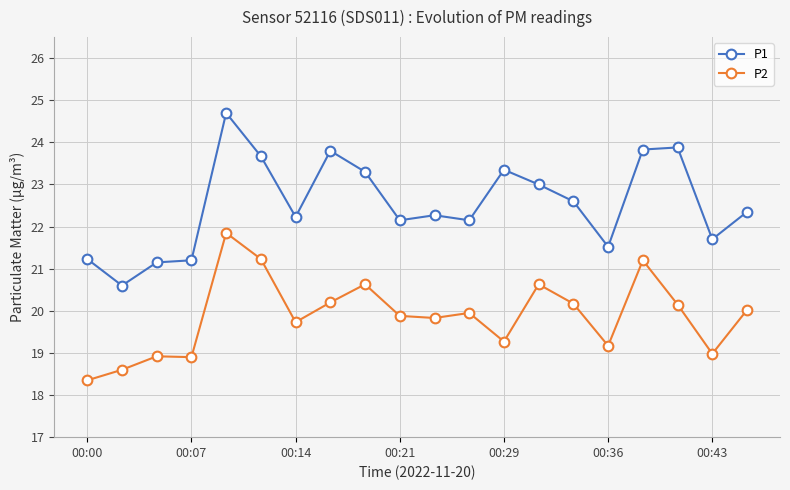

How many values in the P1 series are below 22?

6